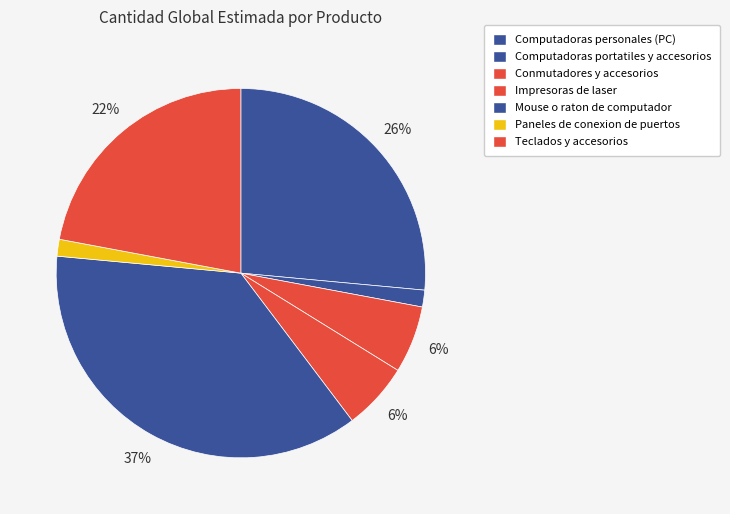

Rank the categories by value from lowest to highest.

Computadoras portatiles y accesorios, Paneles de conexion de puertos, Conmutadores y accesorios, Impresoras de laser, Teclados y accesorios, Computadoras personales (PC), Mouse o raton de computador